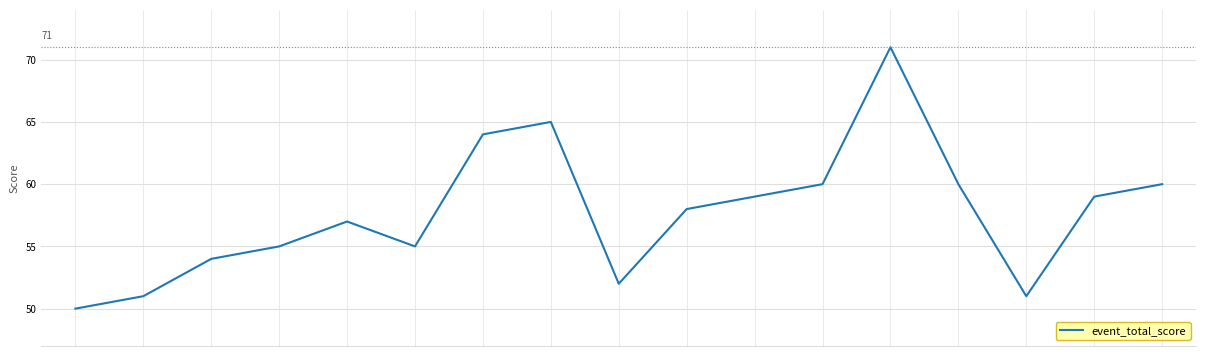

What is the difference between the maximum and minimum values?

21